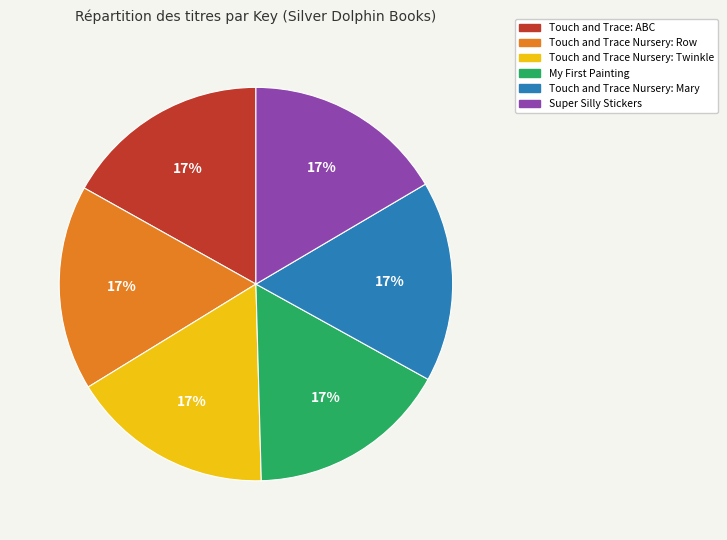

How many slices are in this pie chart?

6